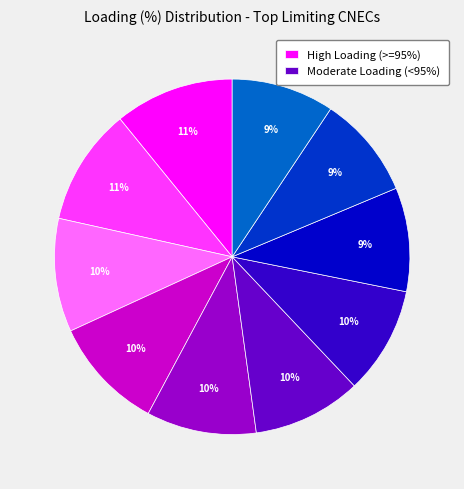

To the nearest percent, what is the average slice percentage?

10%